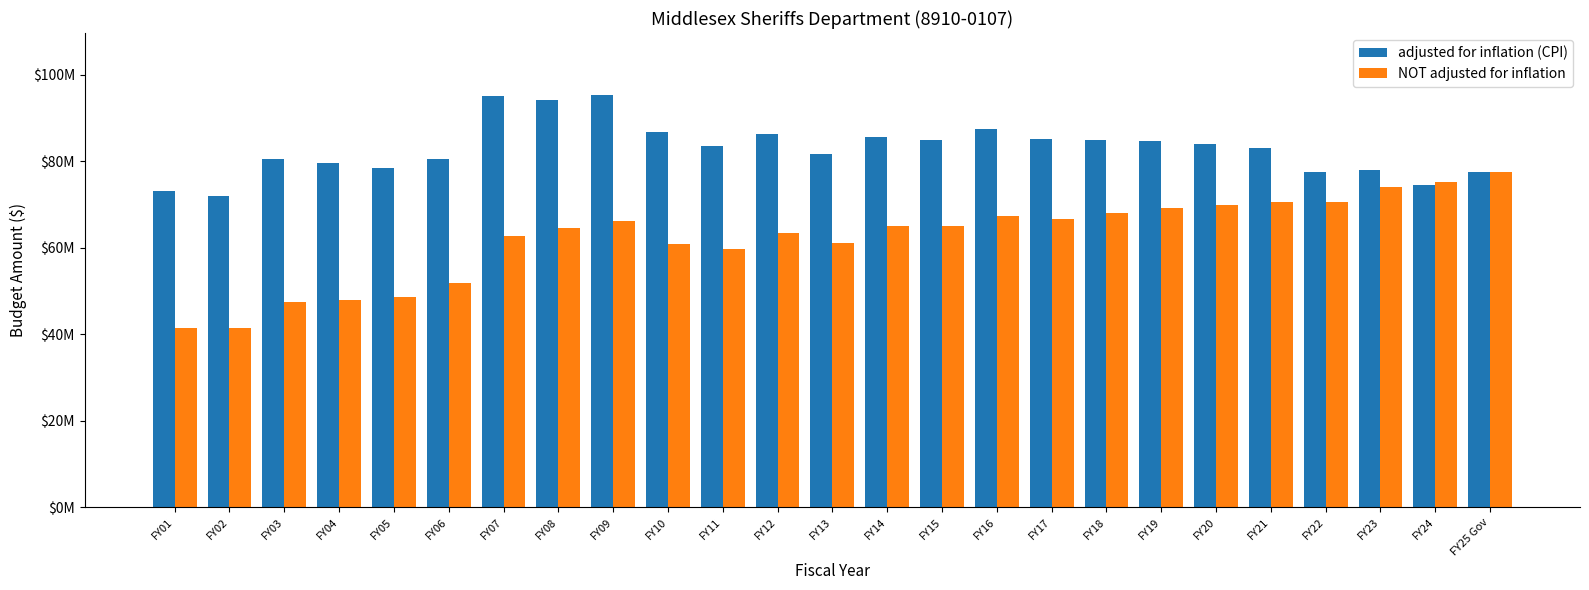

Rank the series by their maximum value, from lowest to highest.

NOT adjusted for inflation, adjusted for inflation (CPI)